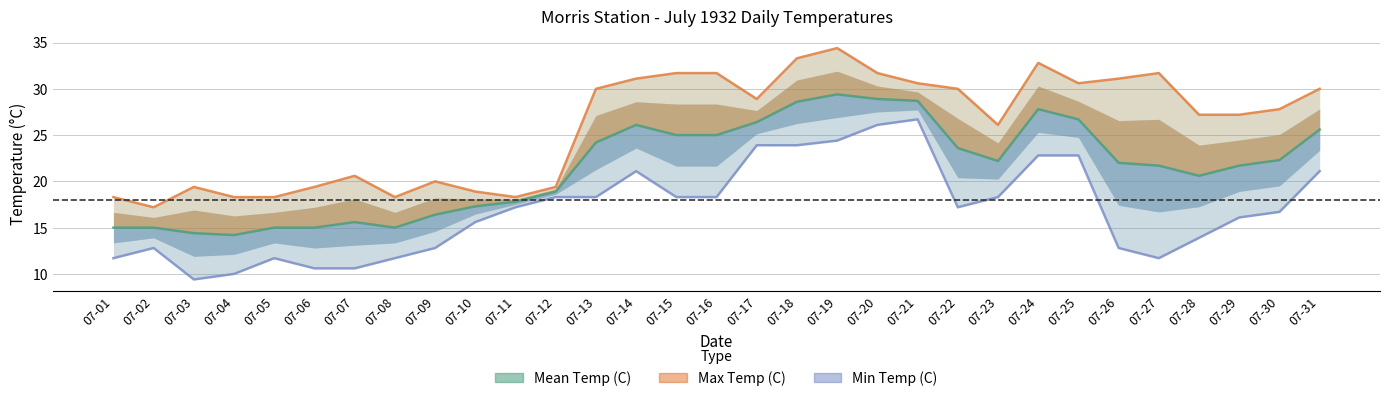

True or false: Min Temp (C) has a value of 18.3 at 07-15.

True